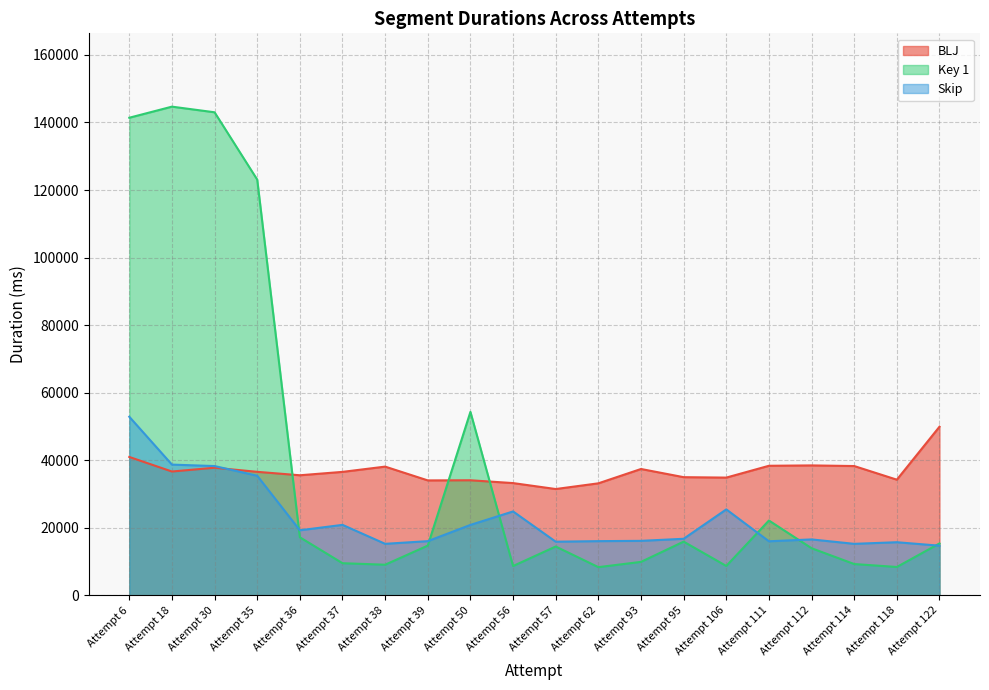

Where does the Skip series first go above 16759?

Attempt 6